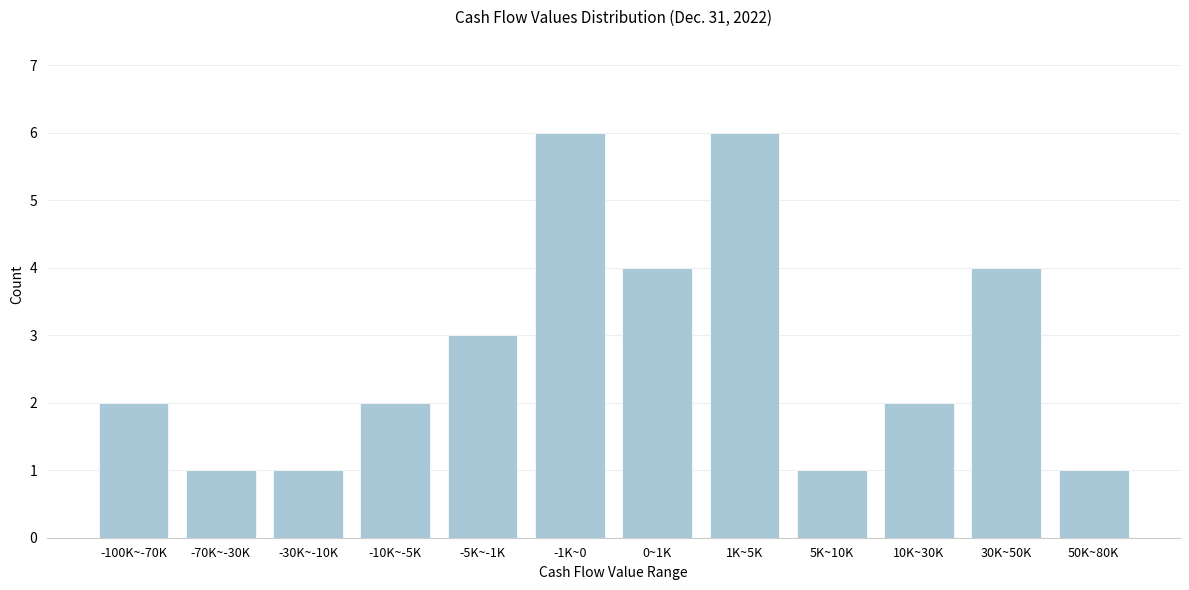

Reading right to left, what are all the values shown in this chart?

50K~80K=1	30K~50K=4	10K~30K=2	5K~10K=1	1K~5K=6	0~1K=4	-1K~0=6	-5K~-1K=3	-10K~-5K=2	-30K~-10K=1	-70K~-30K=1	-100K~-70K=2